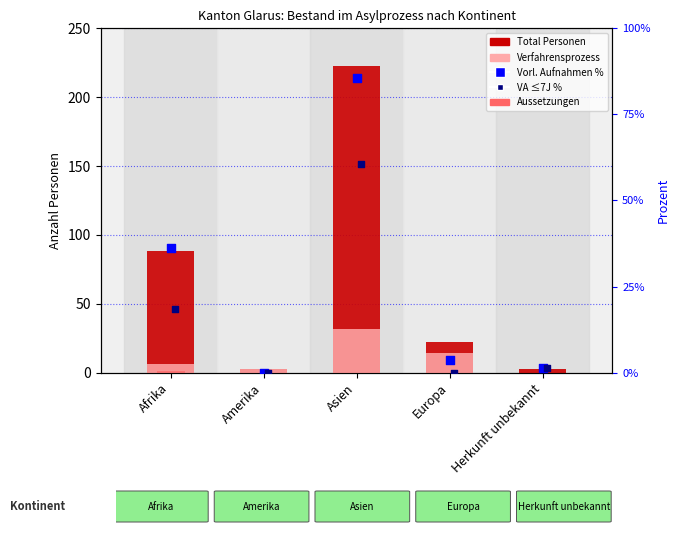

Which series contains the lowest Y value?

Verfahrensprozess